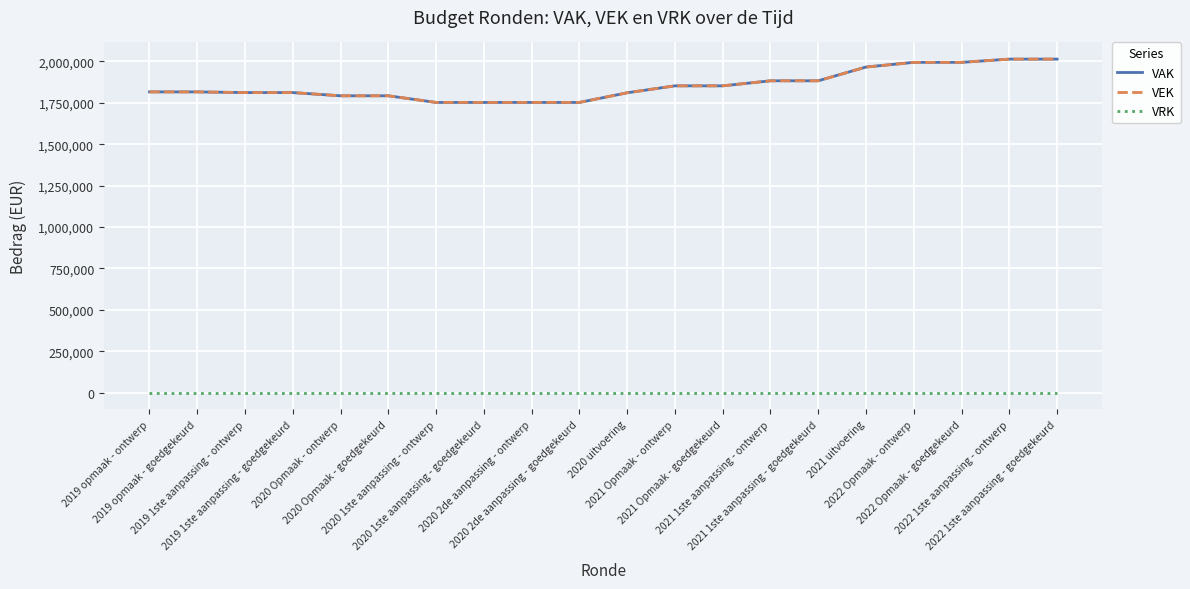

Which series has the largest range (max minus min)?

VAK